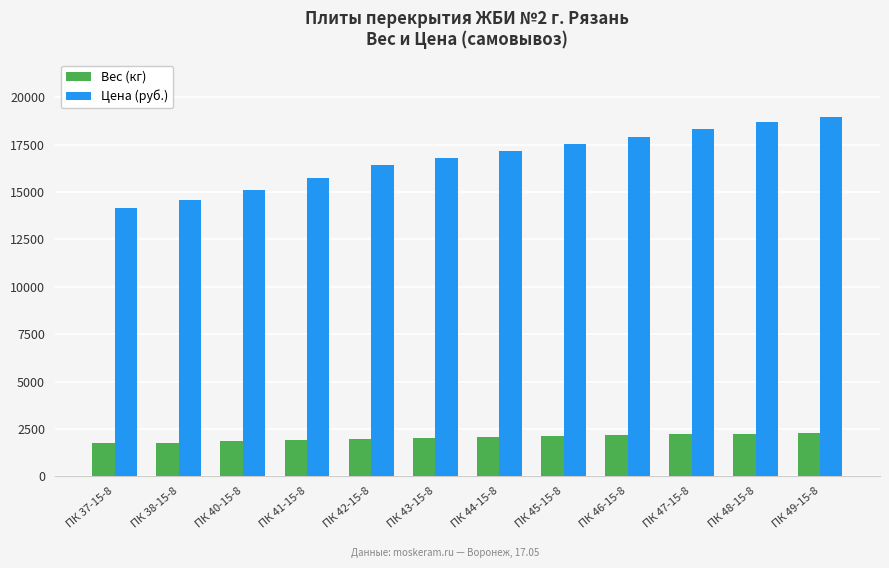

Which series has the largest range (max minus min)?

Цена (руб.)